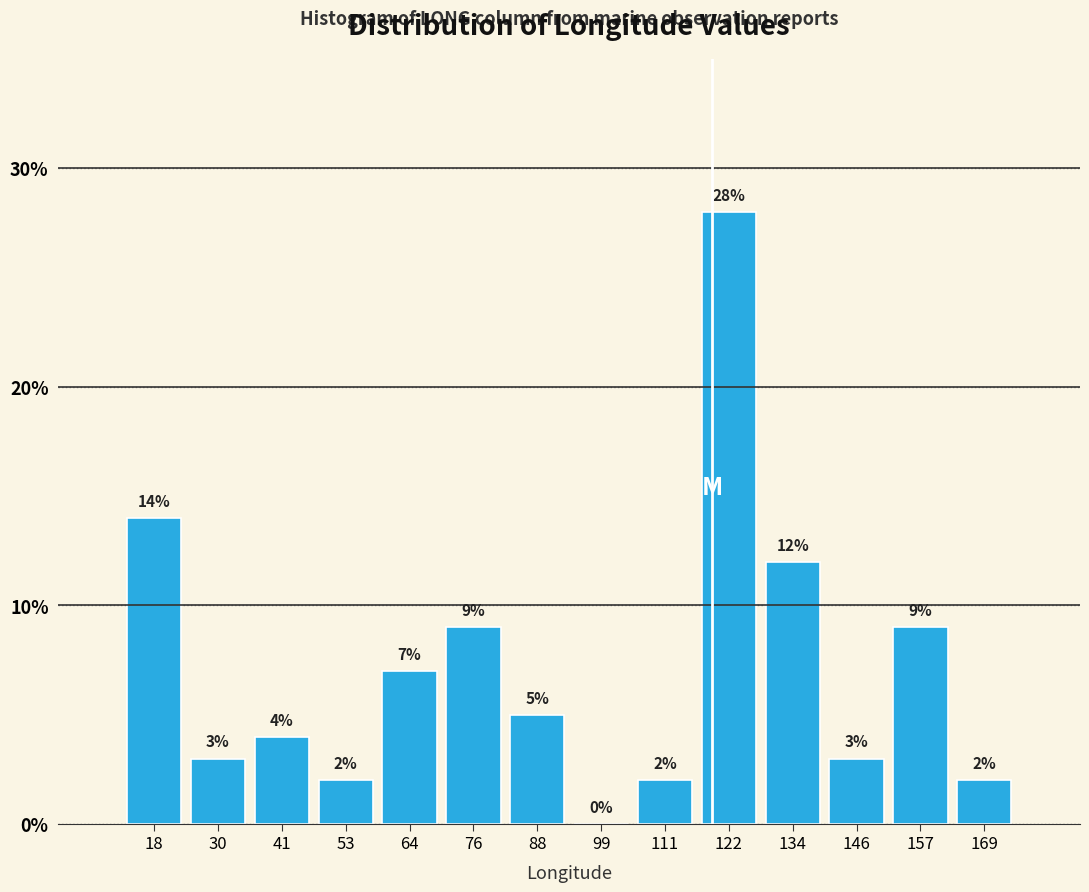

How tall is the bar that spans 48 to 58 on the x-axis? The bar edges are not printed on the chart, so give them approximately, as read against the axis.

2